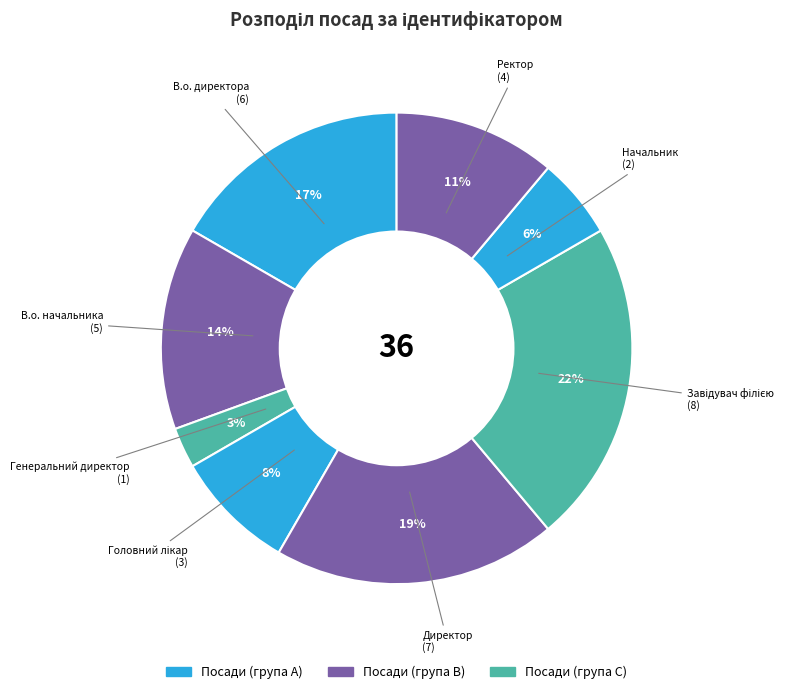

To the nearest percent, what percentage of the pie is В.о. начальника?

14%